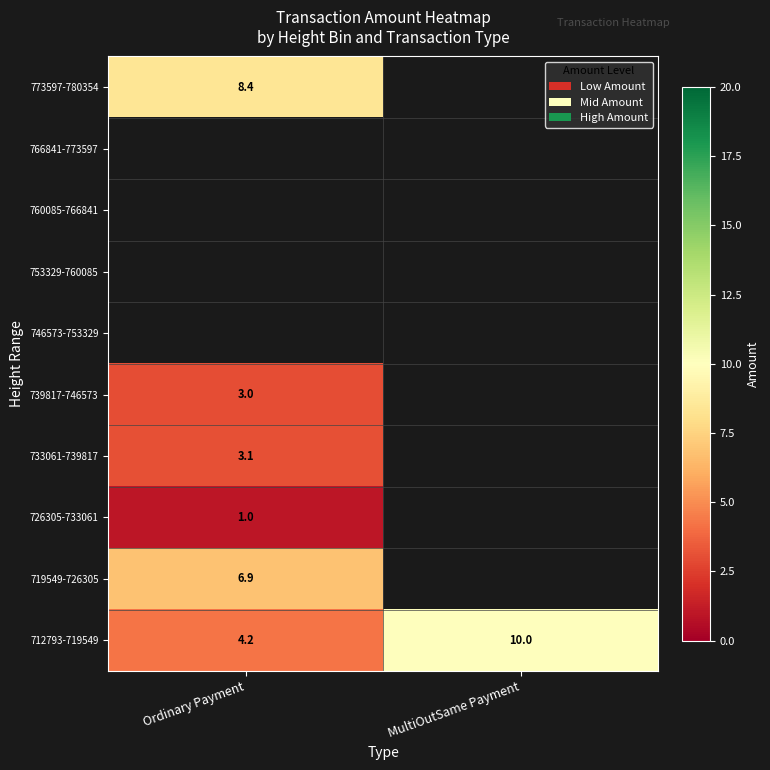

Which category has the lowest value in the 712793-719549 series?

Ordinary Payment